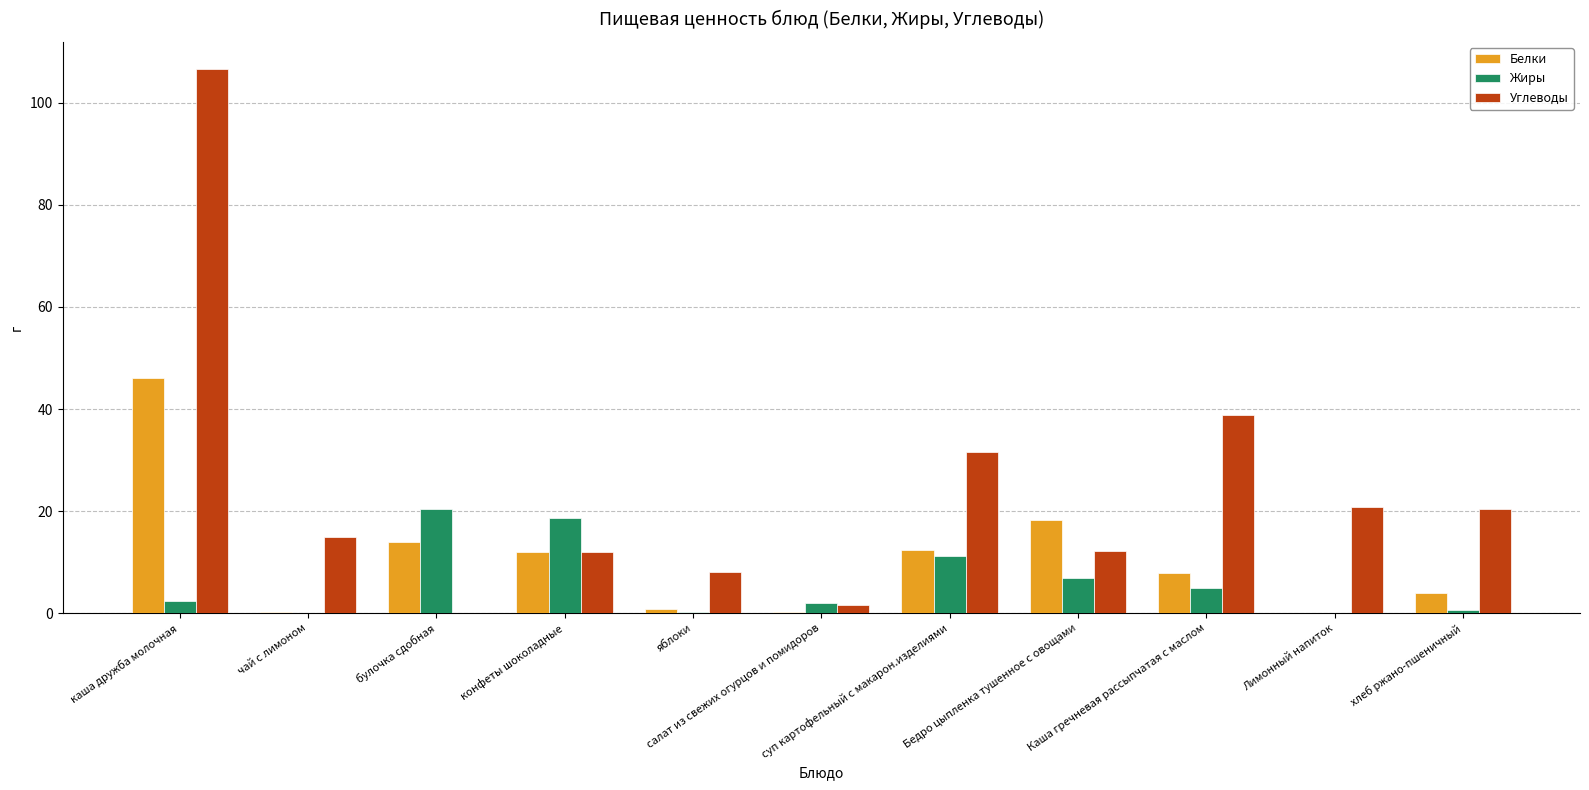

Which series has the largest total across all categories?

Углеводы